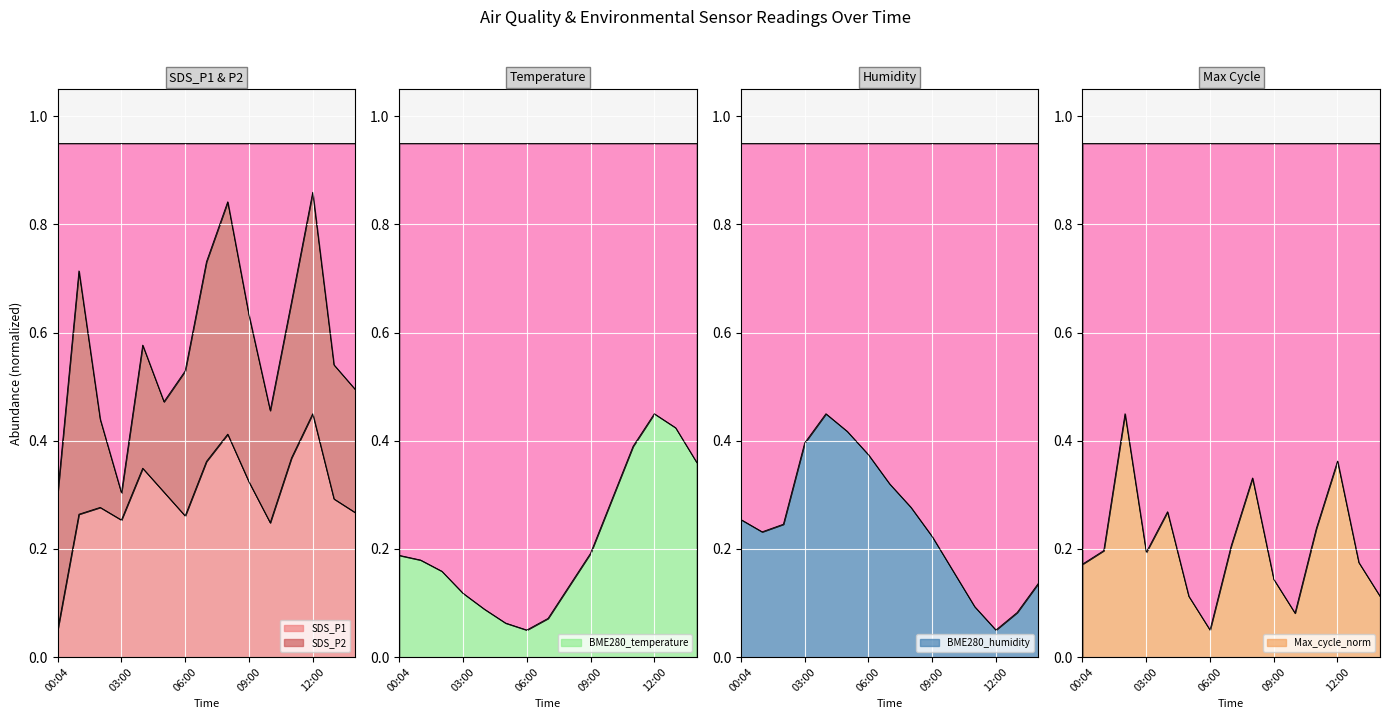

What is the highest value of the Max_cycle_norm series?

0.4